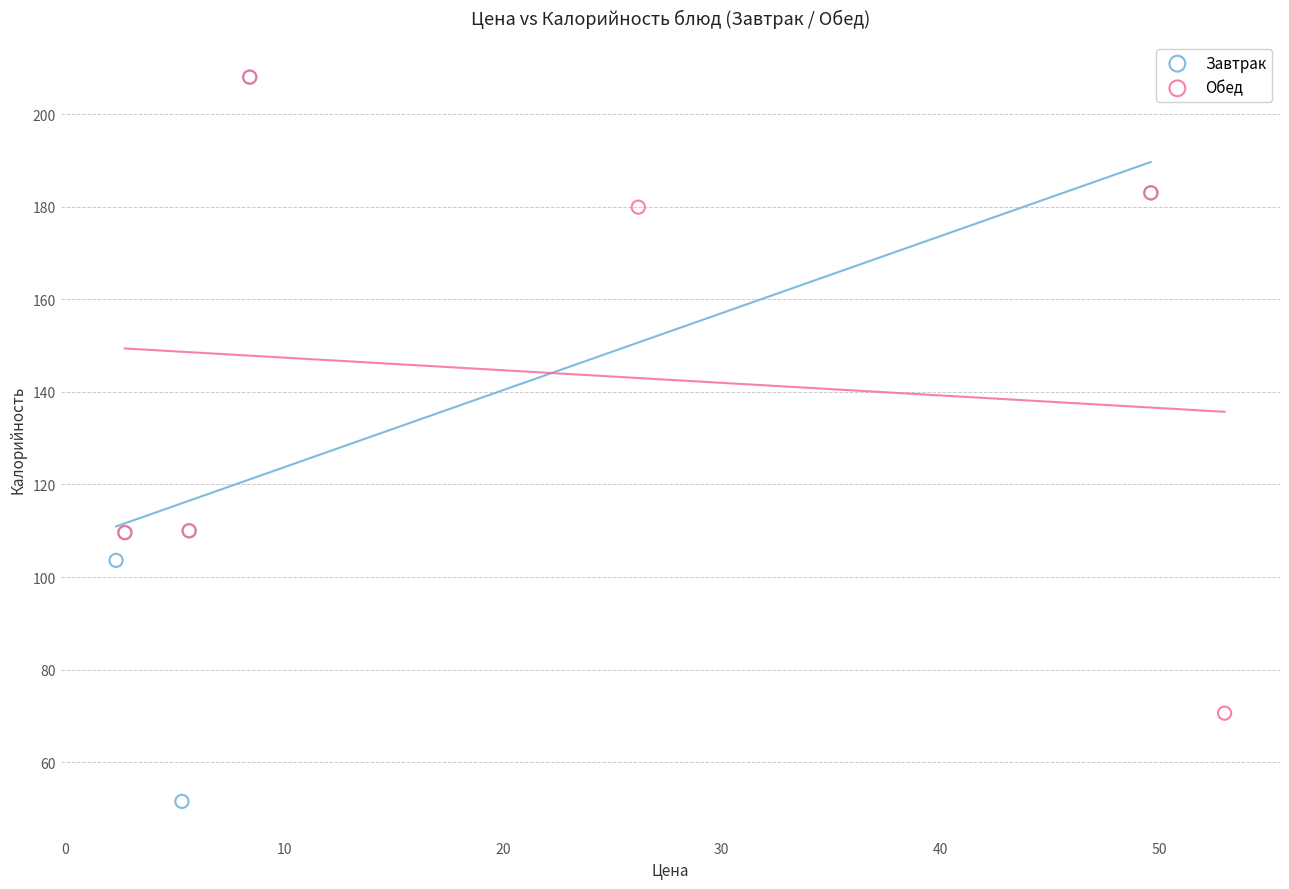

Which series has the largest Y range (max minus min)?

Завтрак